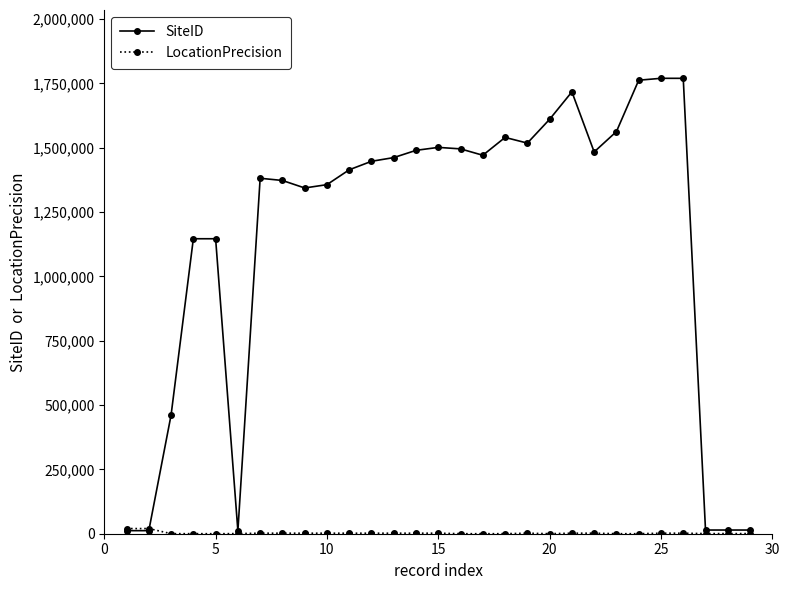

Which series has the widest spread of values?

SiteID